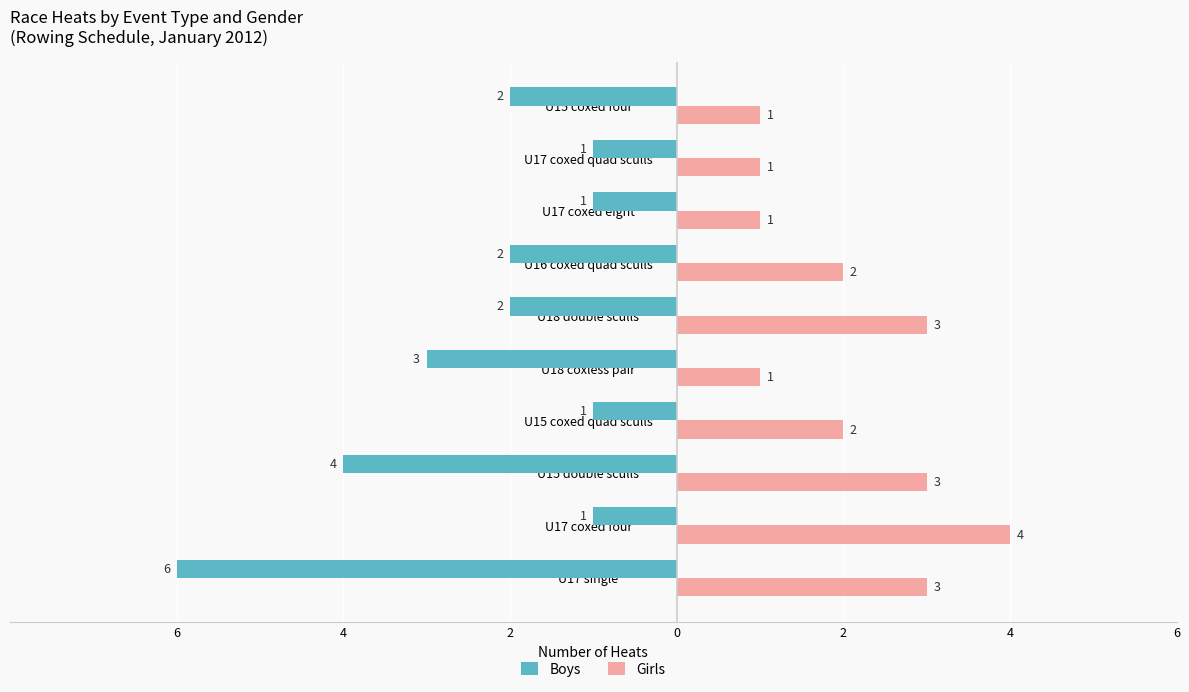

What are all the series names shown in the legend?

Boys, Girls